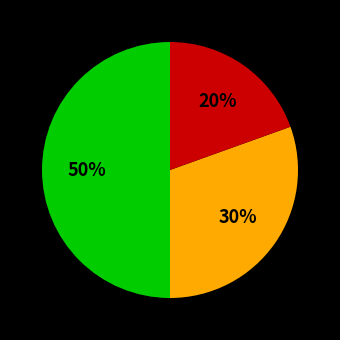

To the nearest percent, what is the difference between the largest and smallest slice percentages?

30%